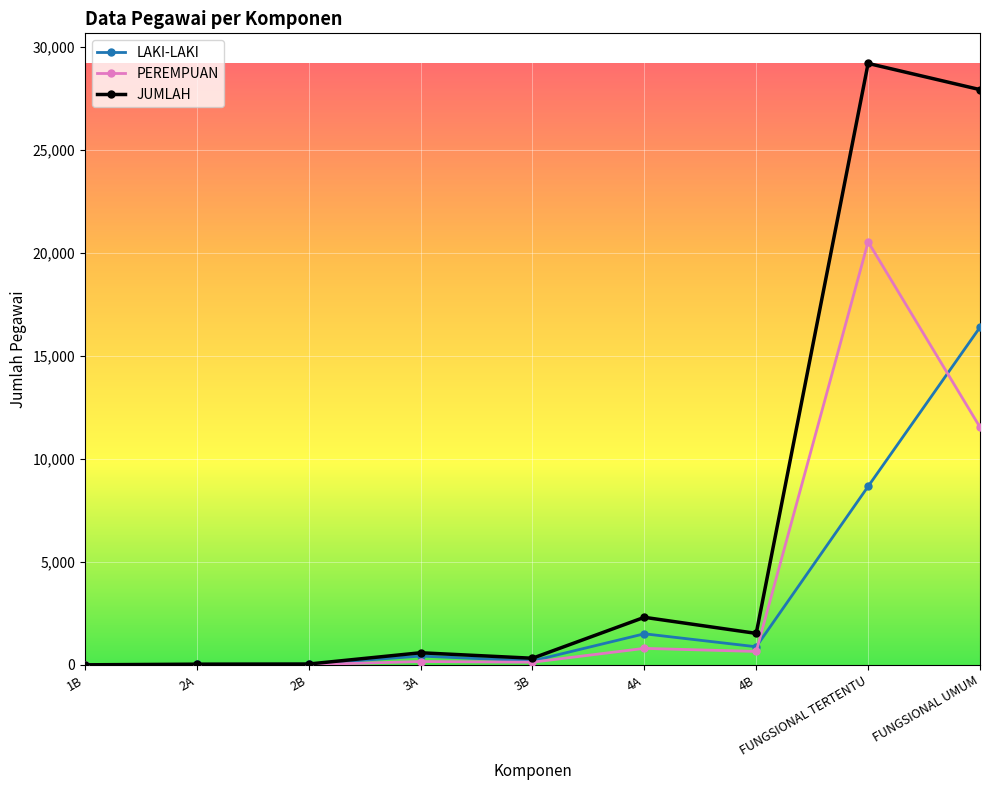

What is the label of the 5th point from the left?

3B